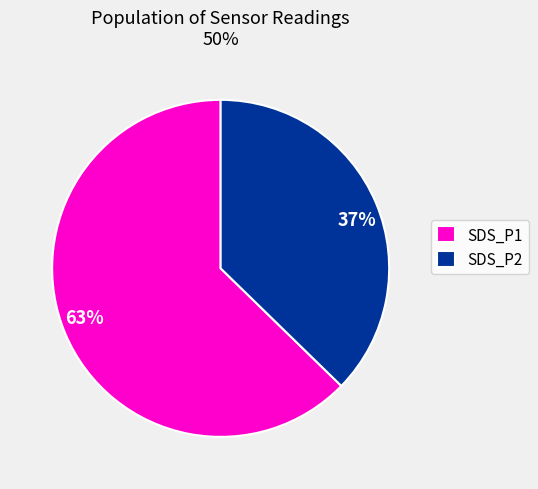

What percentage is the SDS_P2 slice, to the nearest percent?

37%